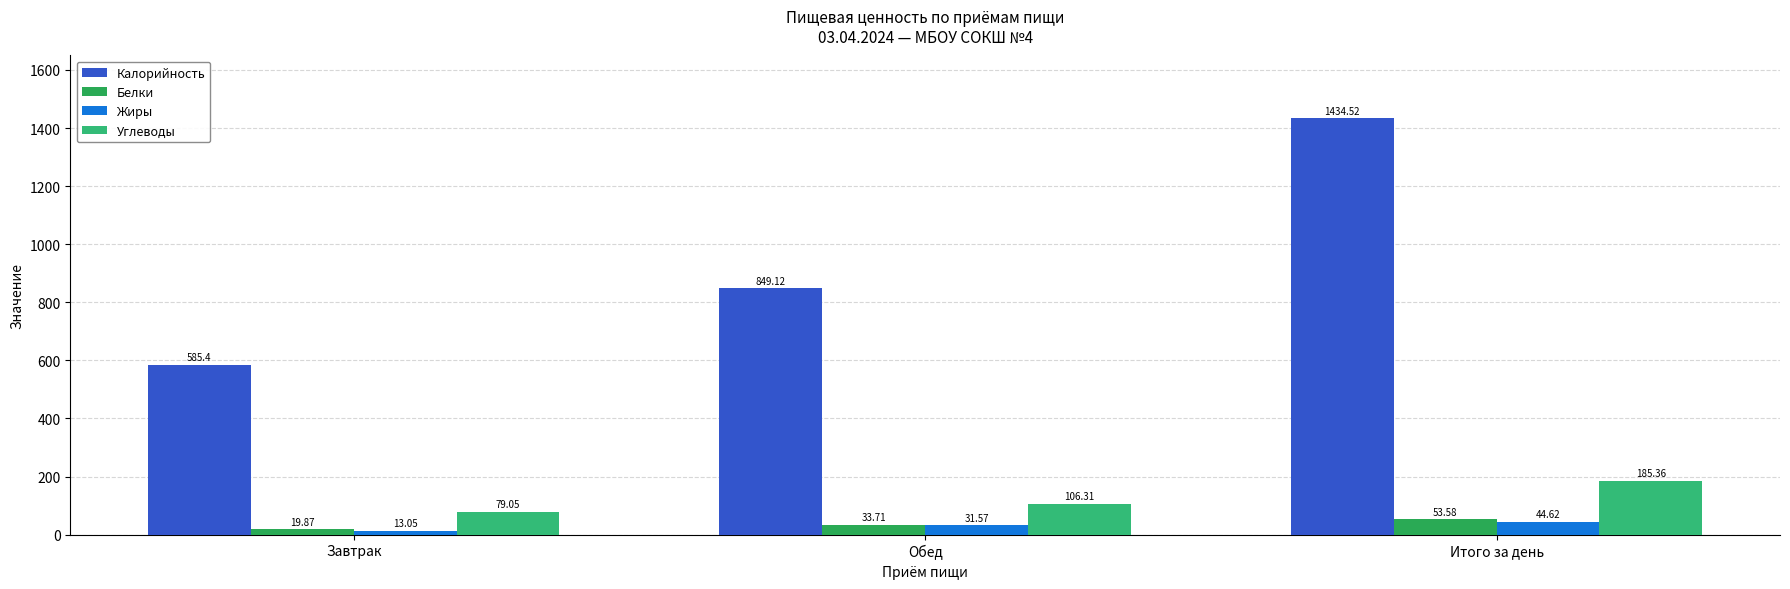

Reading right to left, extract all data points from this chart.

Калорийность: 1434.5	849.1	585.4
Белки: 53.6	33.7	19.9
Жиры: 44.6	31.6	13.1
Углеводы: 185.4	106.3	79.0